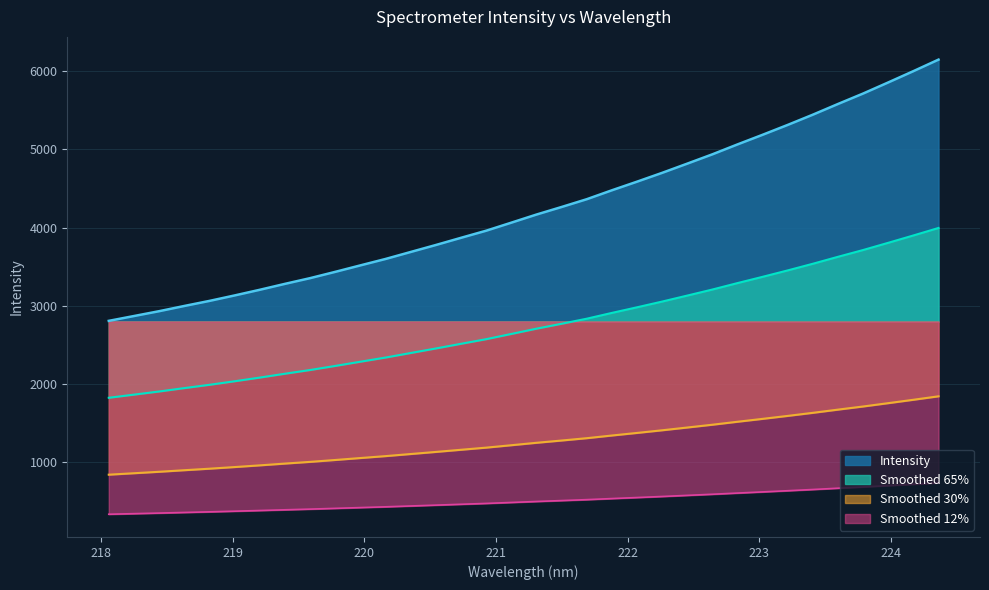

What is the difference between the values at 223.5987 and 220.1623?

1981.2